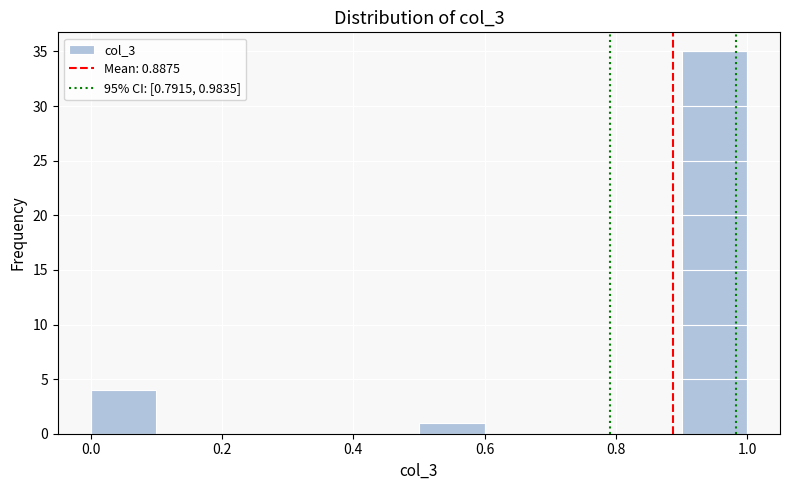

Which range on the x-axis has the tallest bar?

0.9 to 1.0